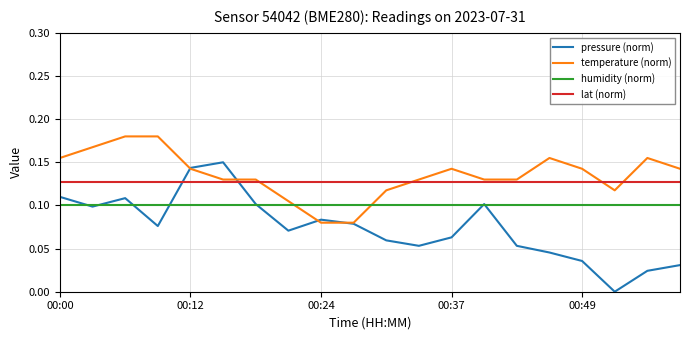

Which series has the largest total across all categories?

temperature (norm)